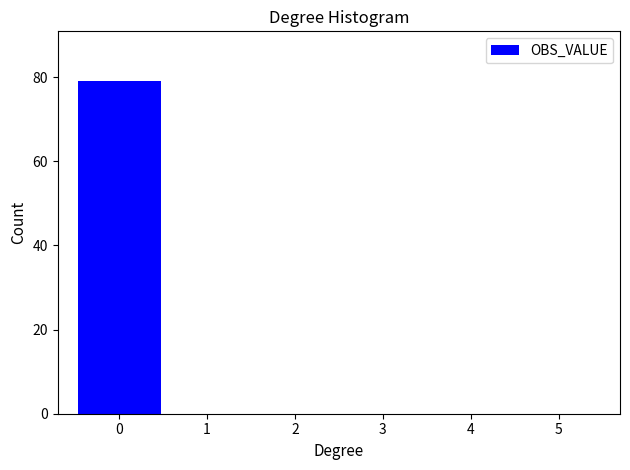

How tall is the bar that spans -0.5 to 0.5 on the x-axis? The values are not printed on the chart, so give them approximately, as read against the axis.

80